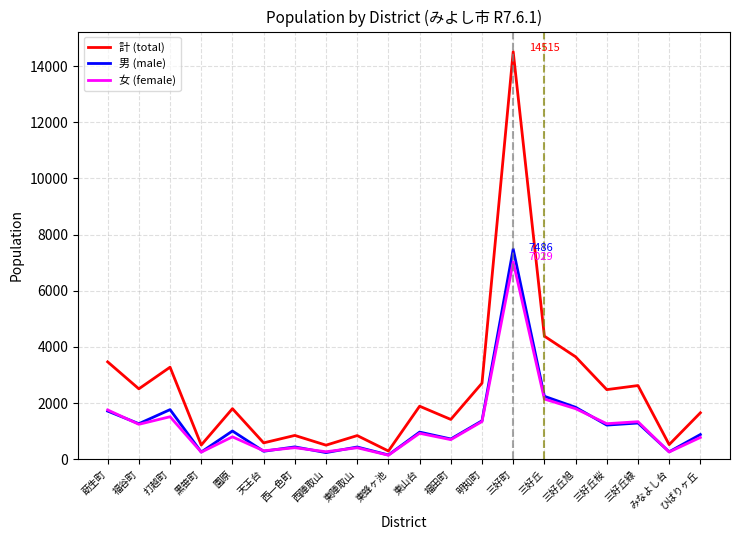

At which label is 男 (male) closest to 3818?

三好丘